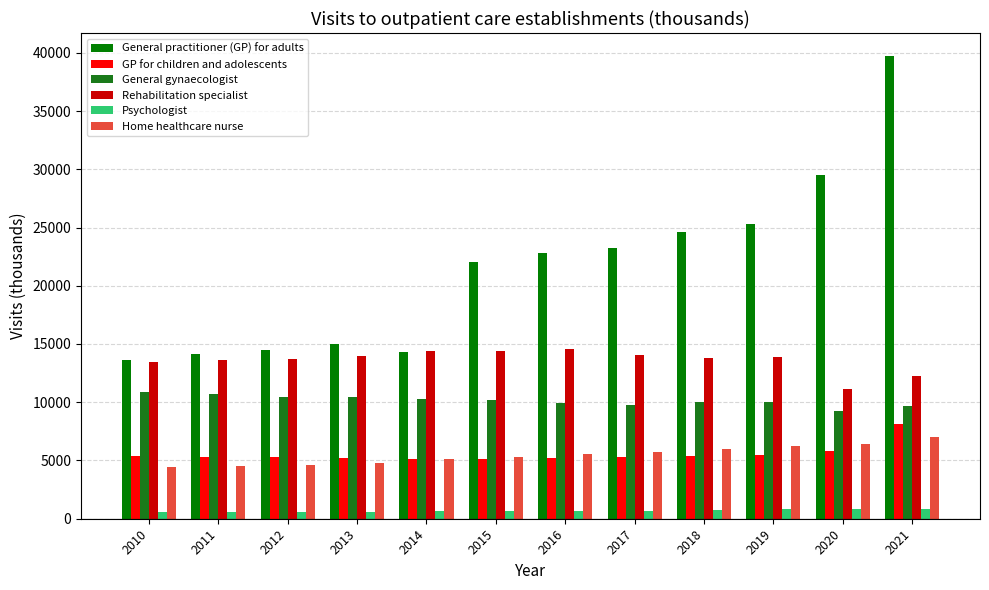

What is the value of the Home healthcare nurse bar at the 1st from the left?

4446.3